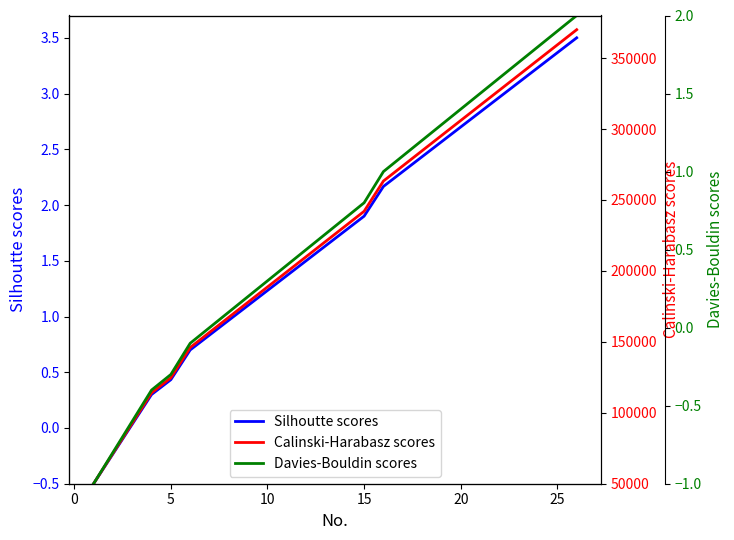

True or false: Davies-Bouldin scores has more than 0 points higher than both neighbors.

False